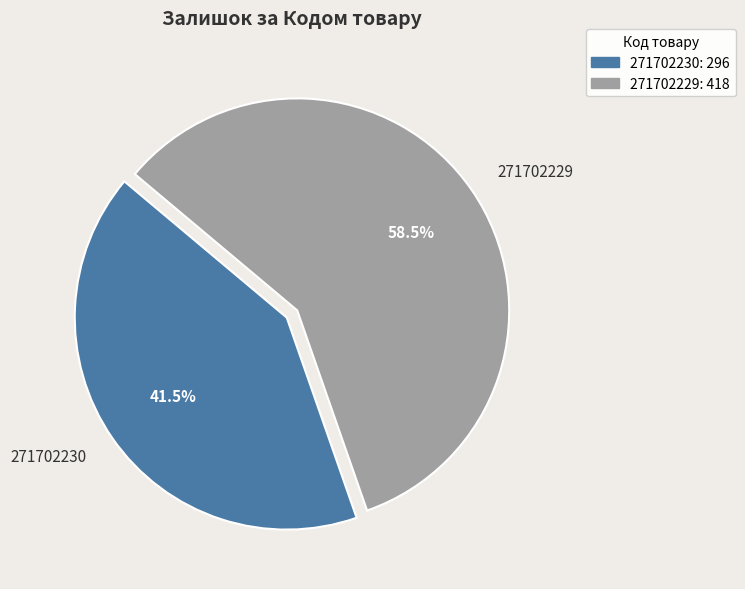

How many segments does this pie chart have?

2